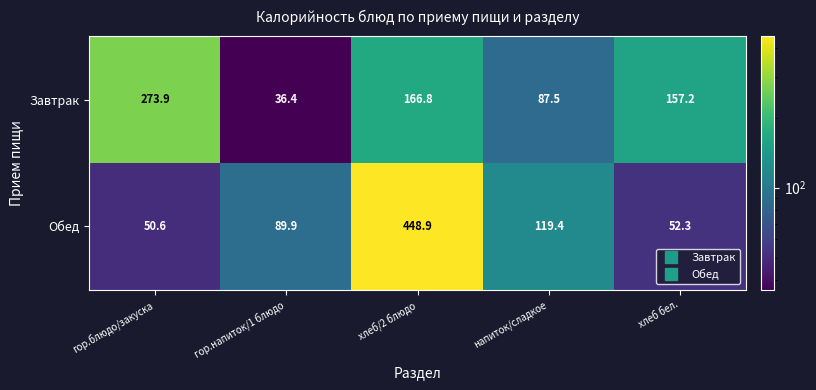

Reading left to right, list all the values displayed in this chart.

Завтрак: гор.блюдо/закуска=273.9	гор.напиток/1 блюдо=36.4	хлеб/2 блюдо=166.8	напиток/сладкое=87.5	хлеб бел.=157.2
Обед: гор.блюдо/закуска=50.6	гор.напиток/1 блюдо=89.9	хлеб/2 блюдо=448.9	напиток/сладкое=119.4	хлеб бел.=52.3